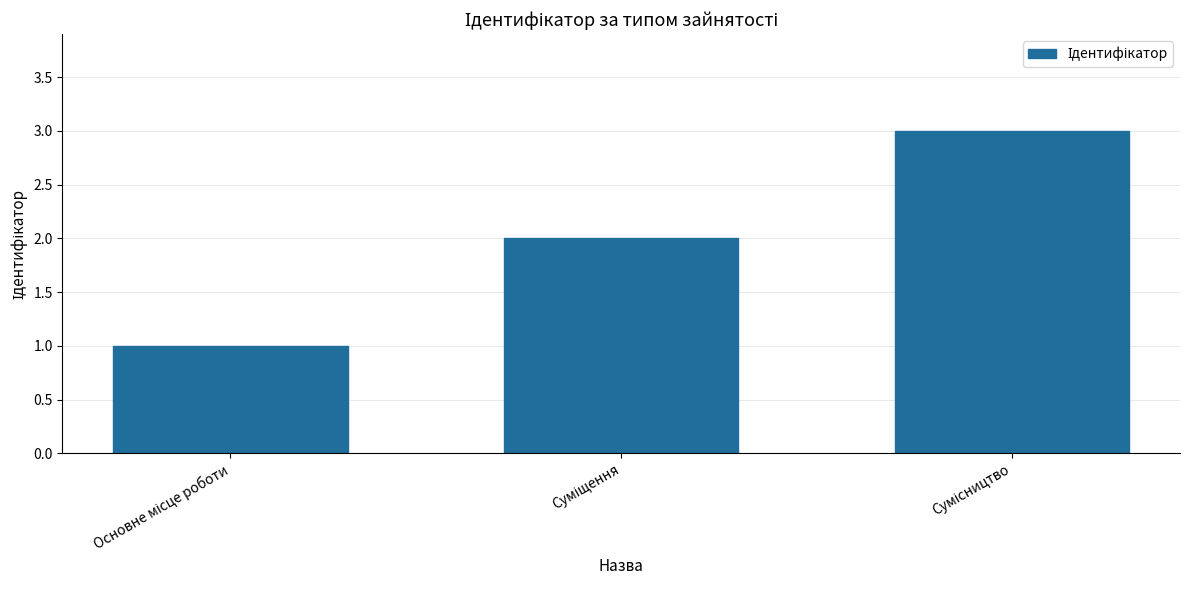

Reading right to left, extract all data points from this chart.

3	2	1